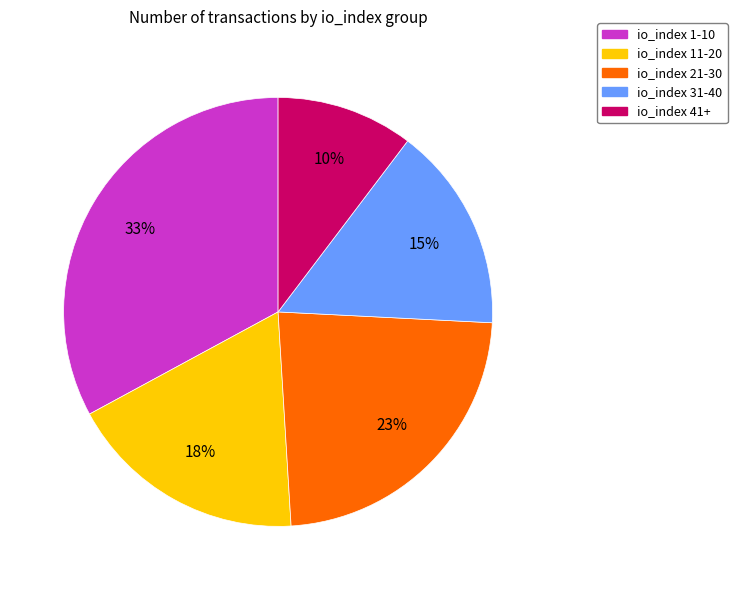

Is there any slice that represents more than half of the pie?

No